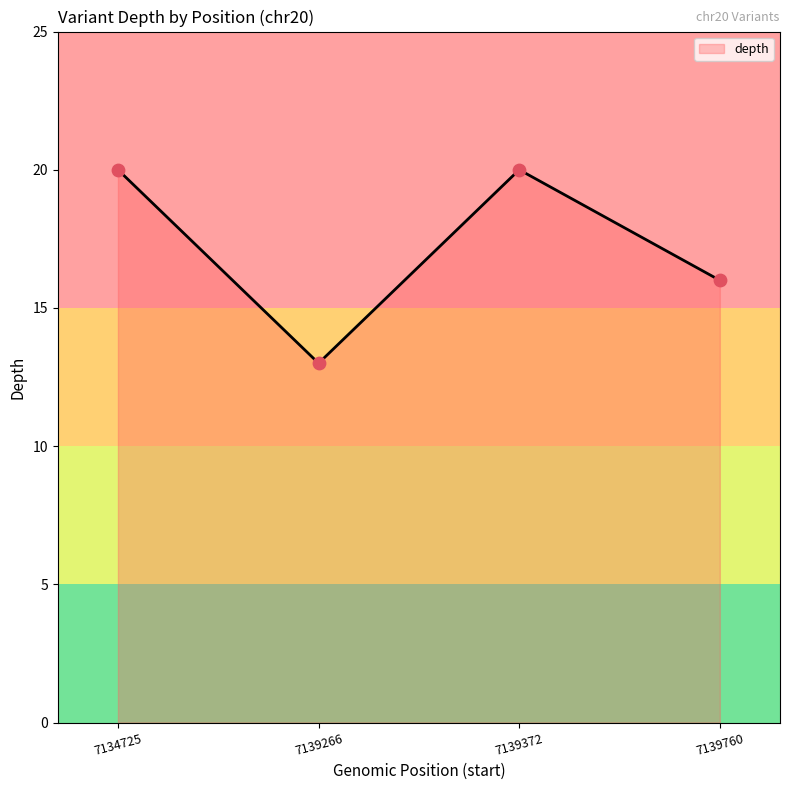

Approximately how many times larger is the value at 7139372 compared to 7139266?

1.5